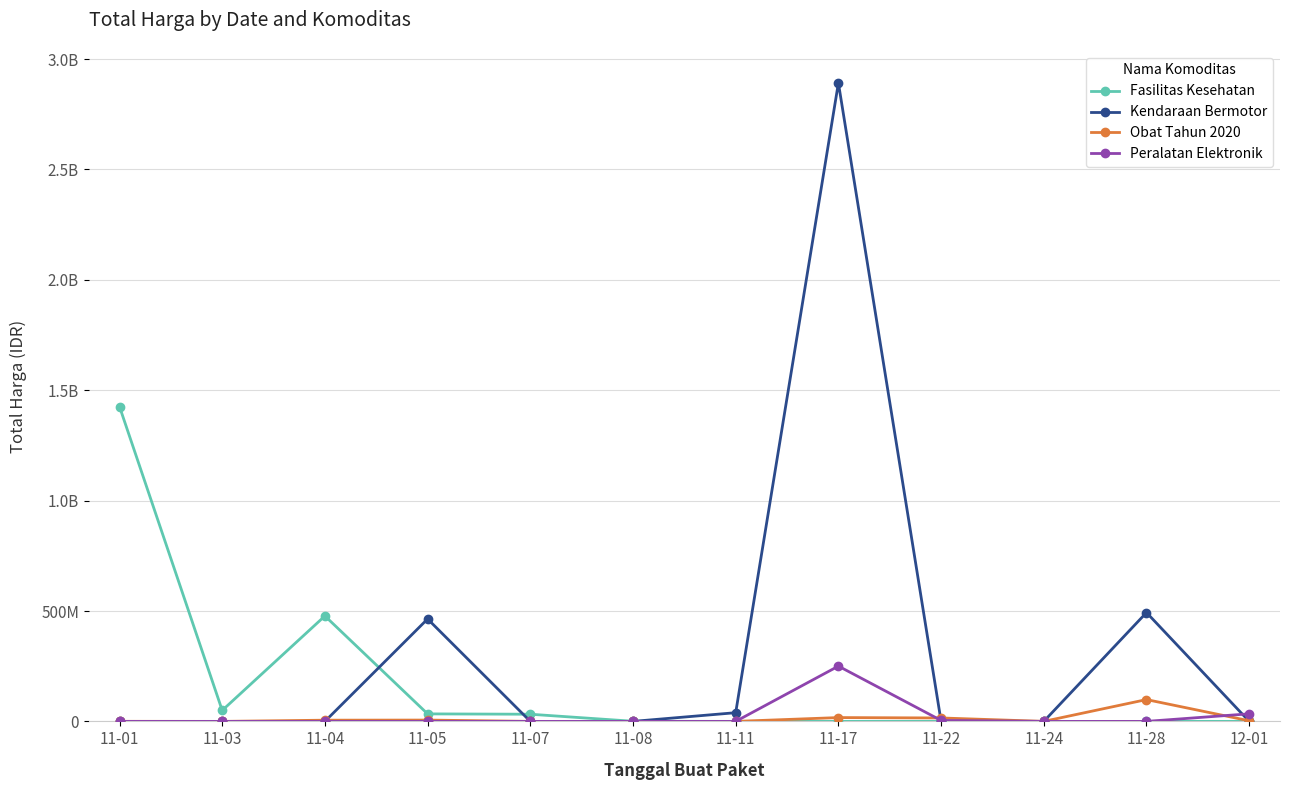

Is the value of Kendaraan Bermotor at 11-08 greater than the value of Peralatan Elektronik at 11-24?

No